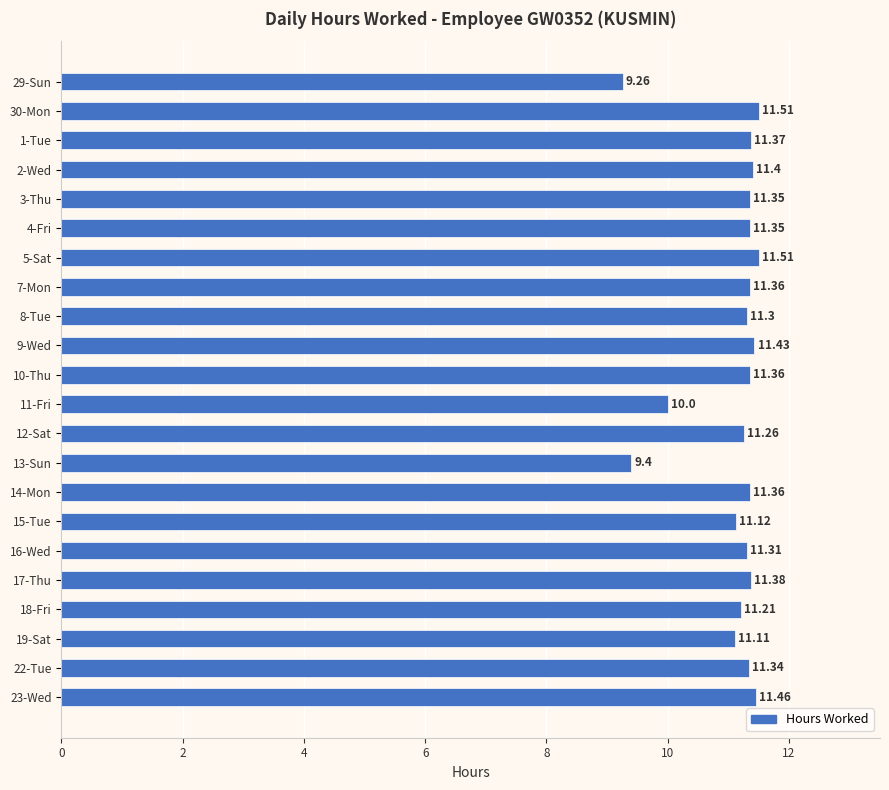

Which has a higher value, 1-Tue or 3-Thu?

1-Tue